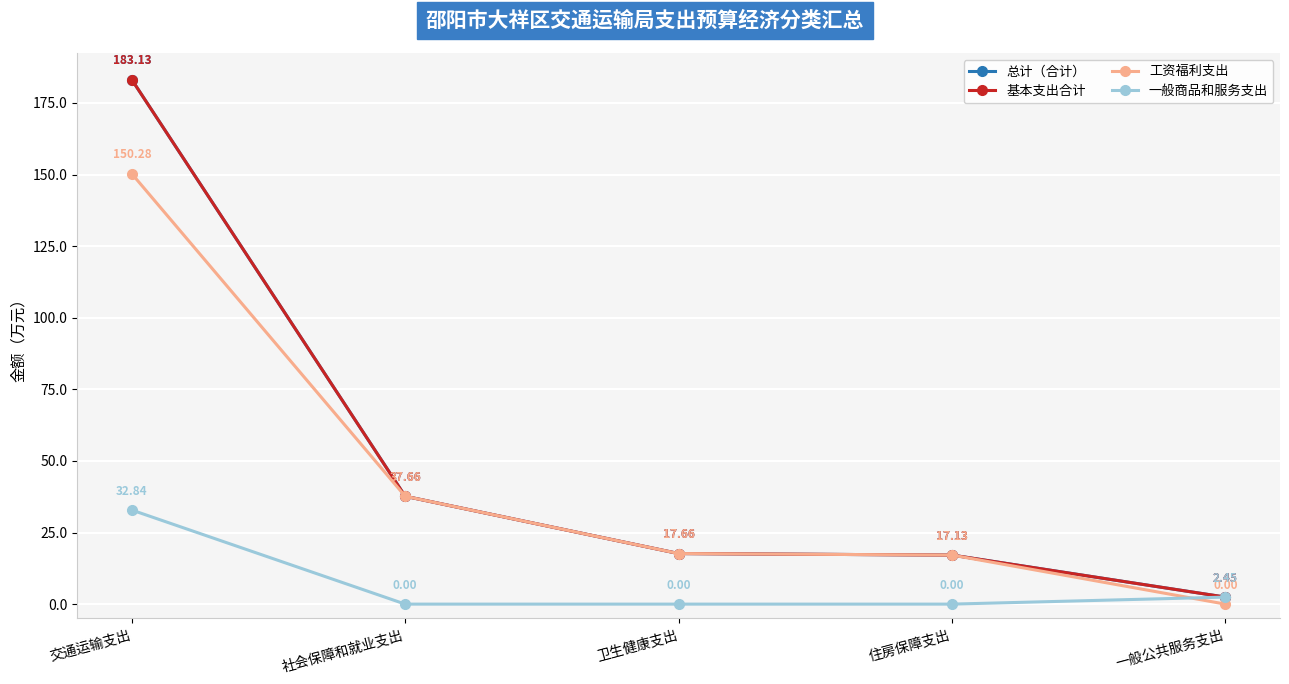

Is this an area chart (filled region under the line)?

No